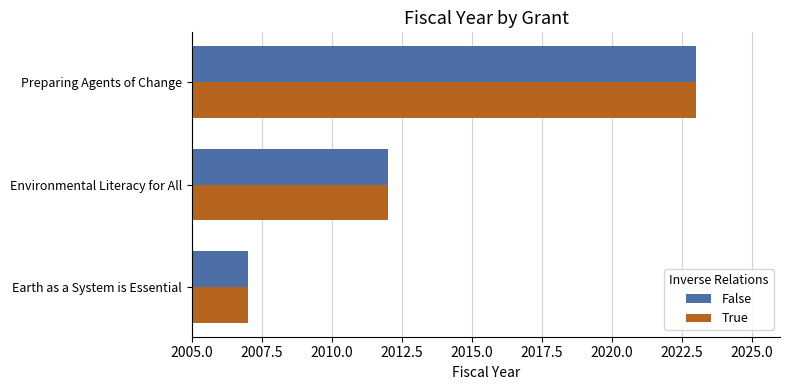

How many series are shown in this chart?

2